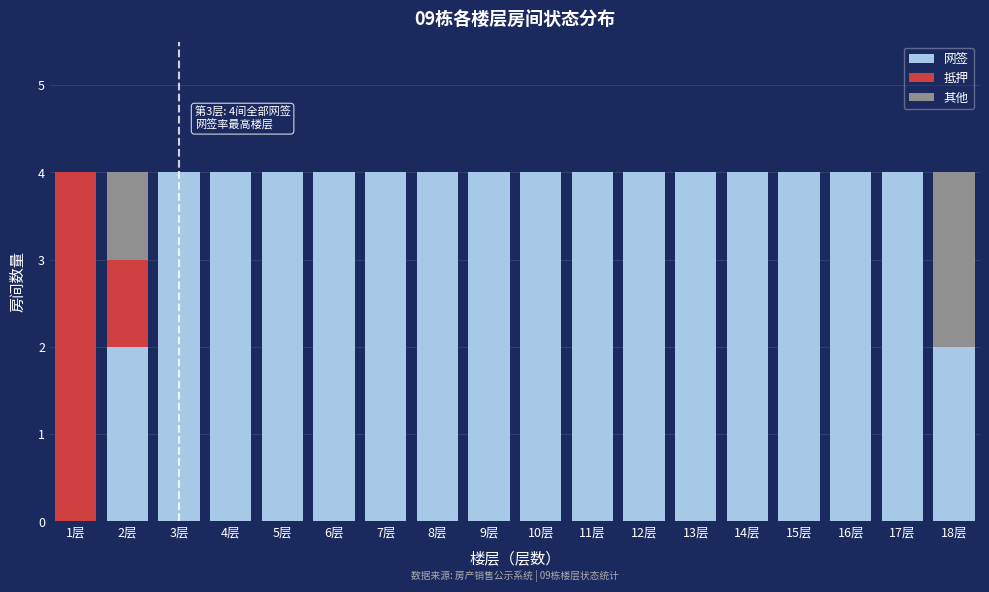

The 网签 series shows 1 at 18层. True or false?

False